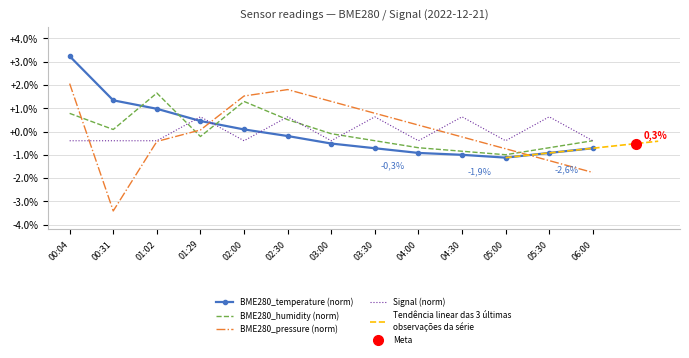

List the labels in order of BME280_pressure (norm) value, largest first.

00:04, 02:30, 02:00, 03:00, 03:30, 04:00, 01:29, 04:30, 01:02, 05:00, 05:30, 06:00, 00:31